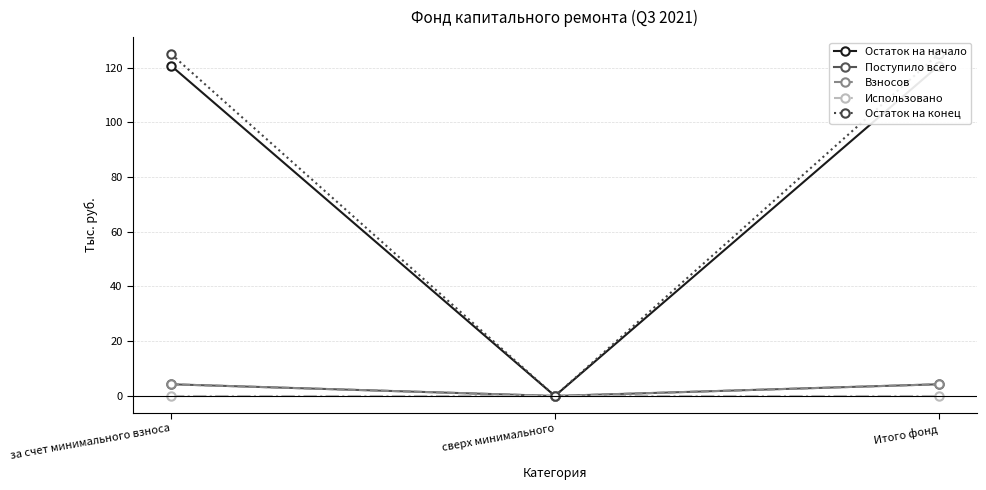

Which category has the lowest value across all series?

сверх минимального